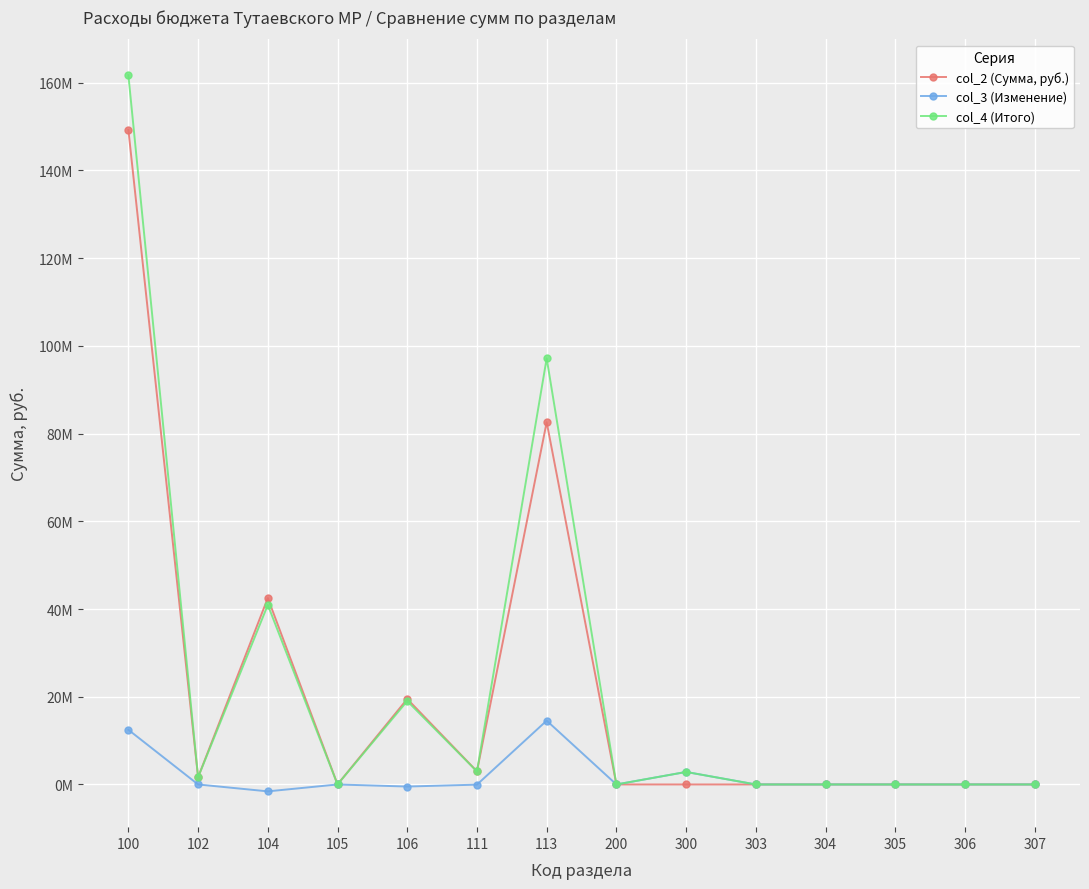

Reading left to right, transcribe all the data shown in this chart.

col_2 (Сумма, руб.): 100=149247462	102=1647072	104=42505522	105=6589	106=19490909	111=3000000	113=82597370	200=0	300=0	303=0	304=0	305=0	306=0	307=0
col_3 (Изменение): 100=12466613	102=0	104=-1572356	105=0	106=-471501	111=-40000	113=14550470	200=0	300=2852975	303=0	304=0	305=0	306=0	307=0
col_4 (Итого): 100=161714075	102=1647072	104=40933166	105=6589	106=19019408	111=2960000	113=97147840	200=0	300=2852975	303=0	304=0	305=0	306=0	307=0